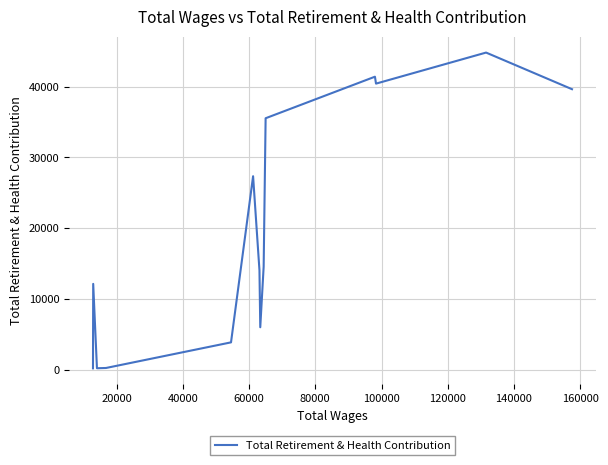

Which has a higher value, 40000 or 160000?

40000